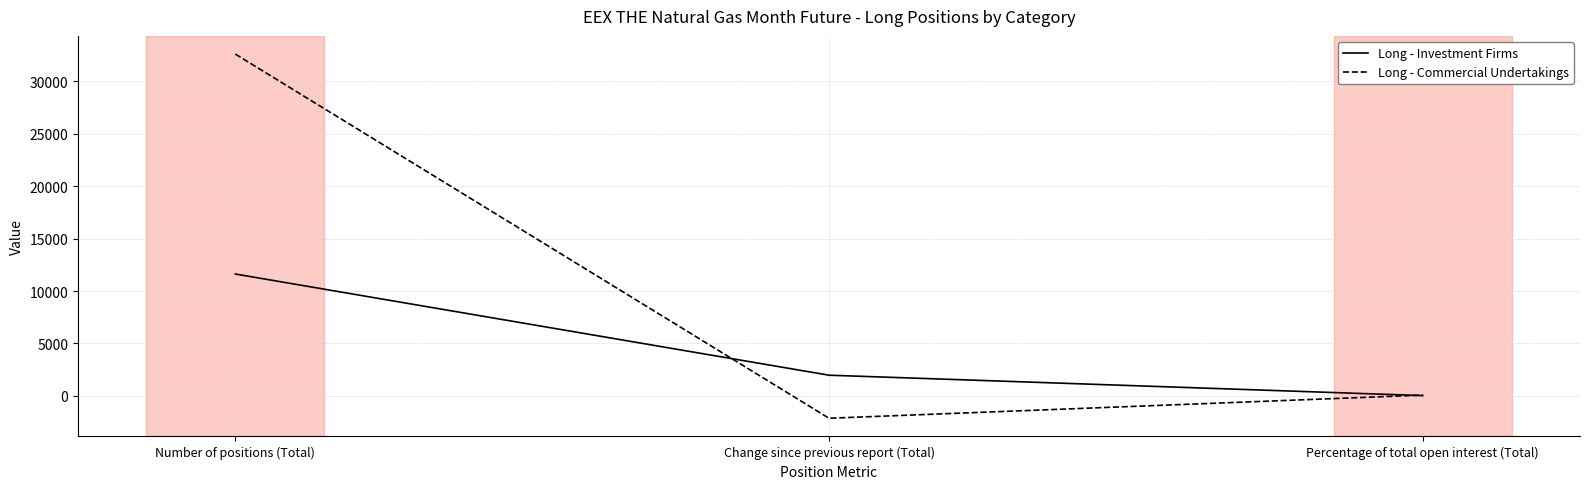

At which label does Long - Commercial Undertakings first exceed 72?

Number of positions (Total)